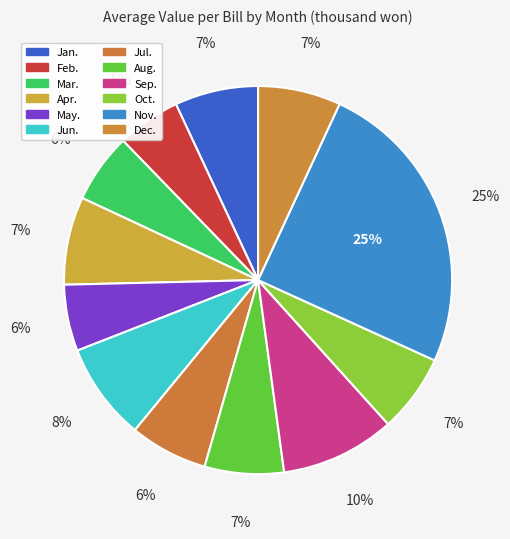

What is the smallest slice in the pie chart?

Feb.